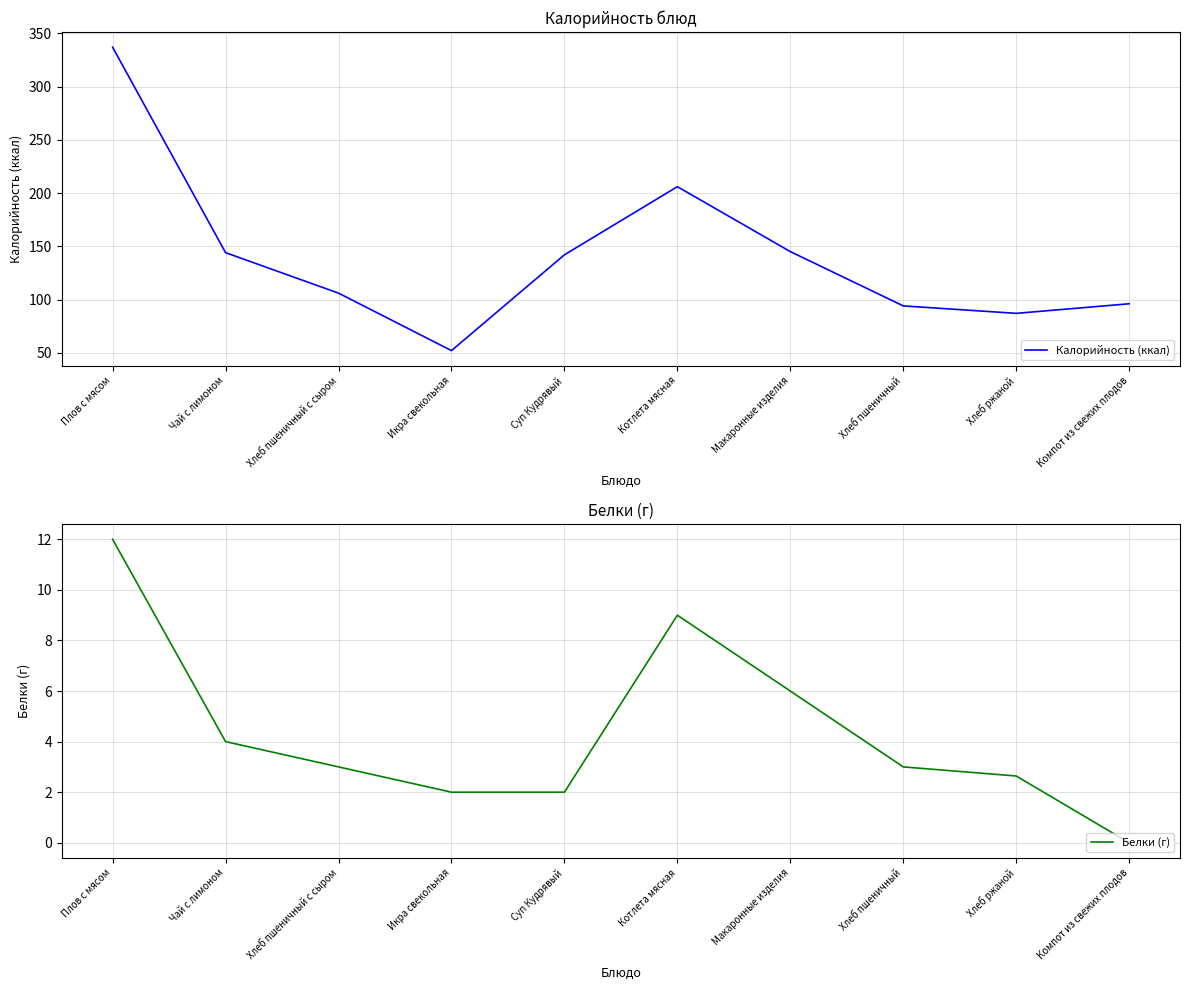

What is the label of the 3rd point from the left?

Хлеб пшеничный с сыром